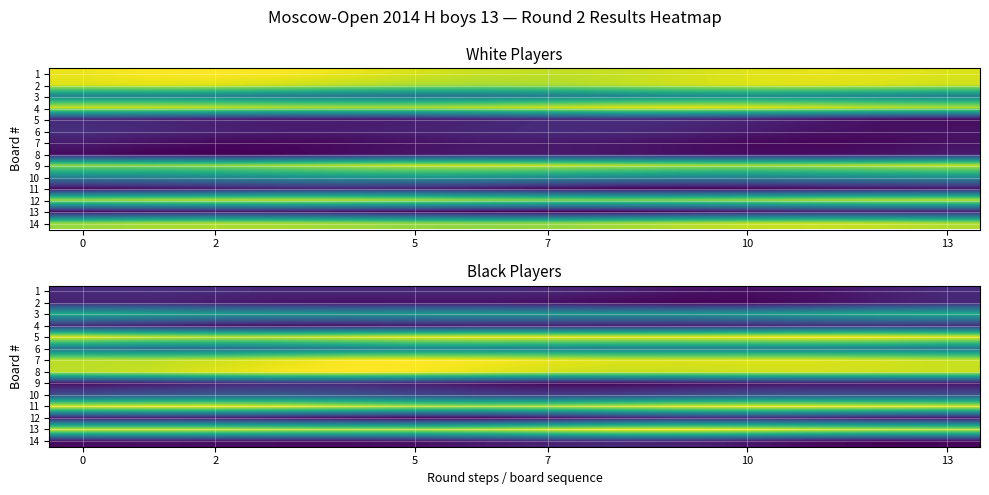

How many categories are shown in the chart?

14